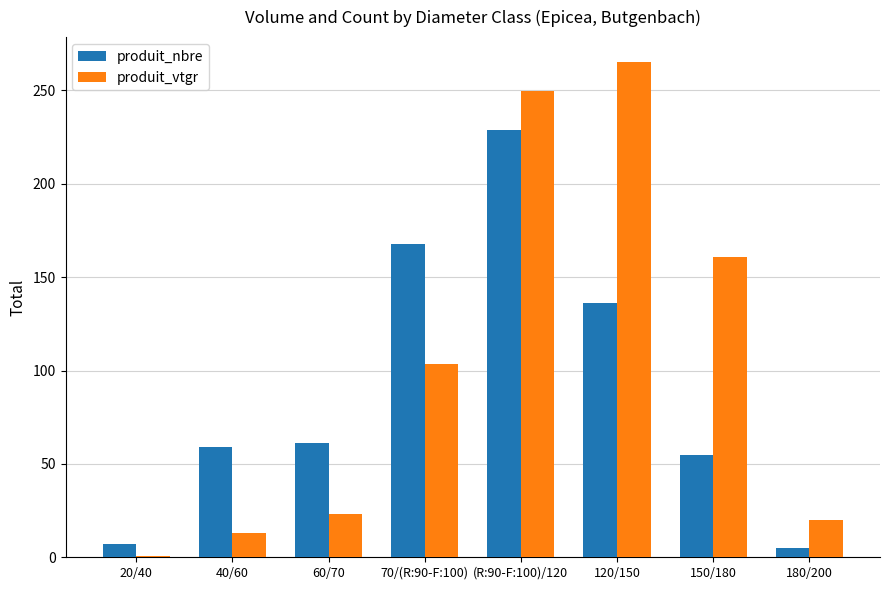

What is the sum of the produit_nbre values at 120/150 and 150/180?

191.0